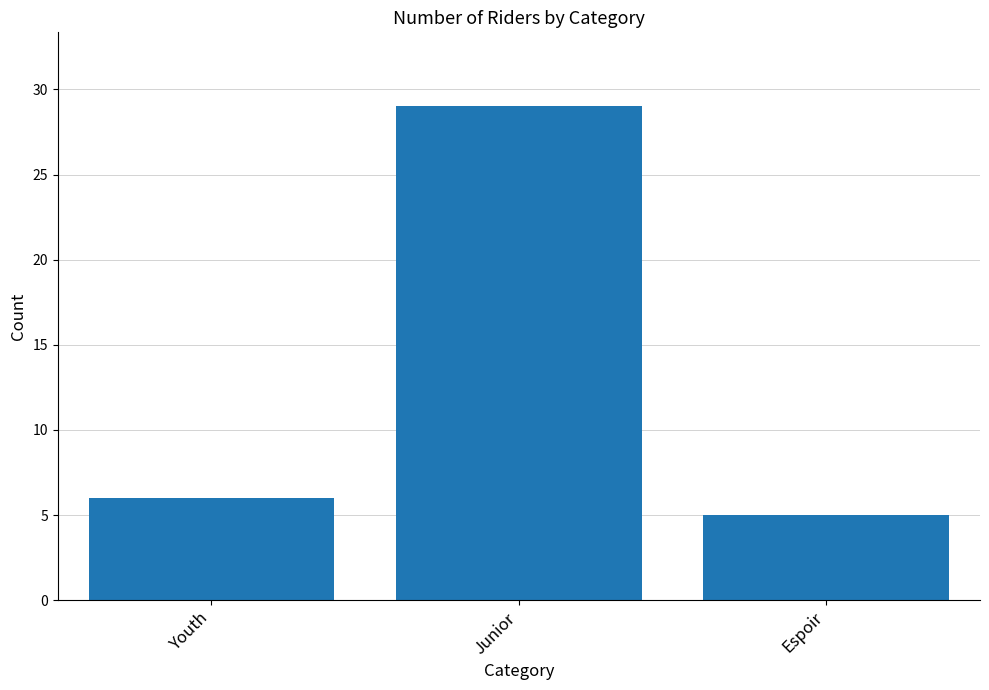

What is the sum of all values?

40